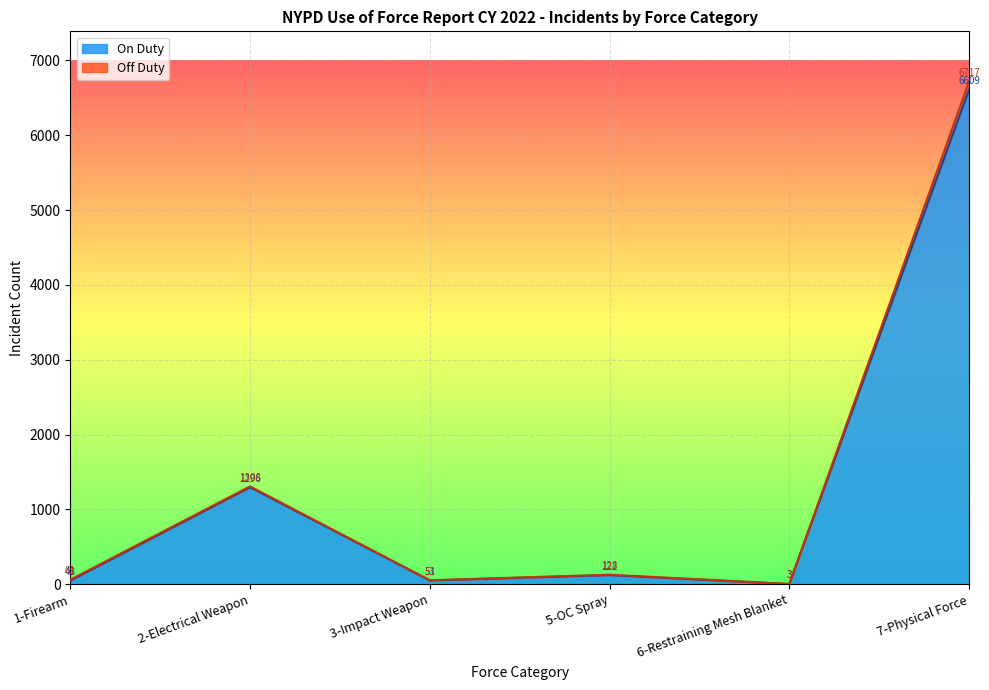

In Off Duty, how many points are higher than both neighbors (excluding endpoints)?

2